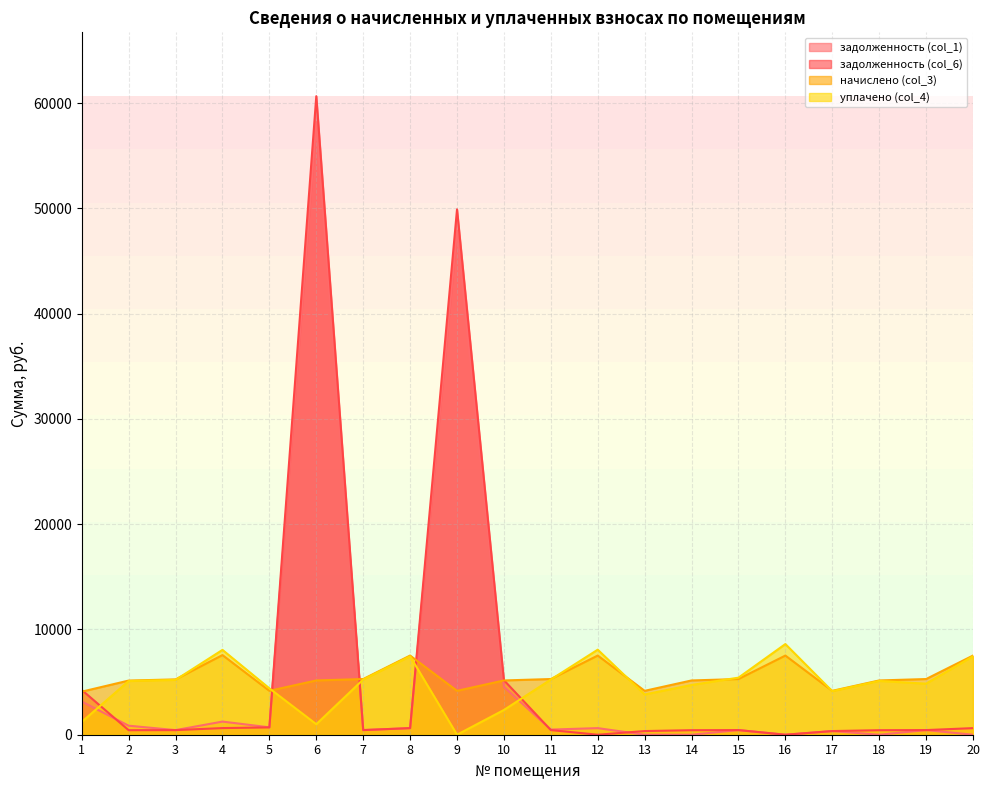

How many values in the уплачено (col_4) series exceed 5109?

10